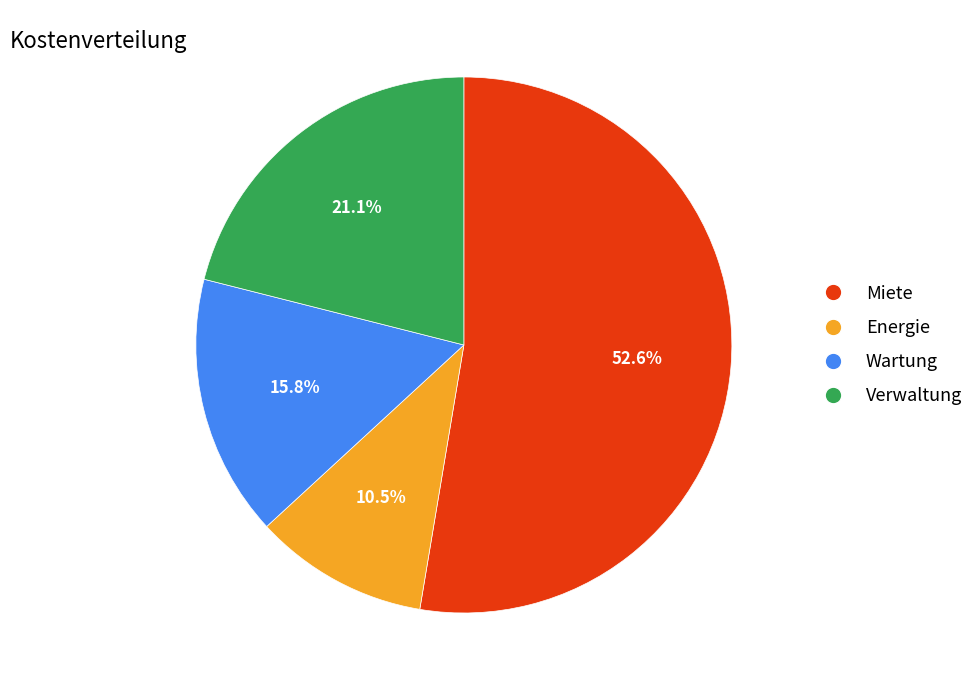

To the nearest percent, what is the difference between the largest and smallest slice percentages?

42%